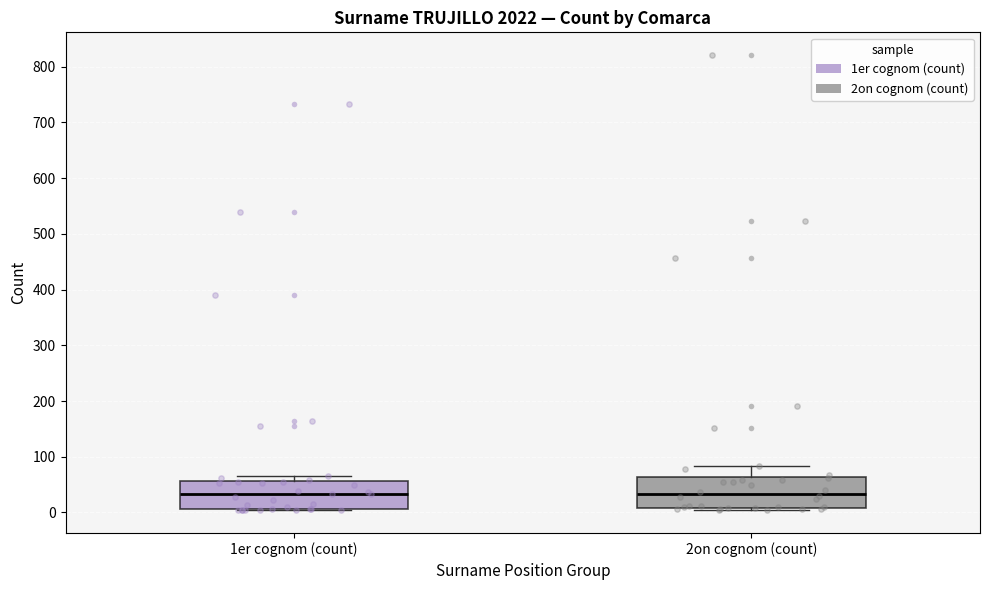

Reading left to right, transcribe this box plot: for each box, give where its median line is, the range the box spans, and where its two whiskers end, as read against the y-axis. The values are not printed on the chart, so give them approximately, as read against the axis.

1er cognom (count): median 30, box 10 to 60, whiskers 0 to 70
2on cognom (count): median 30, box 10 to 60, whiskers 0 to 80